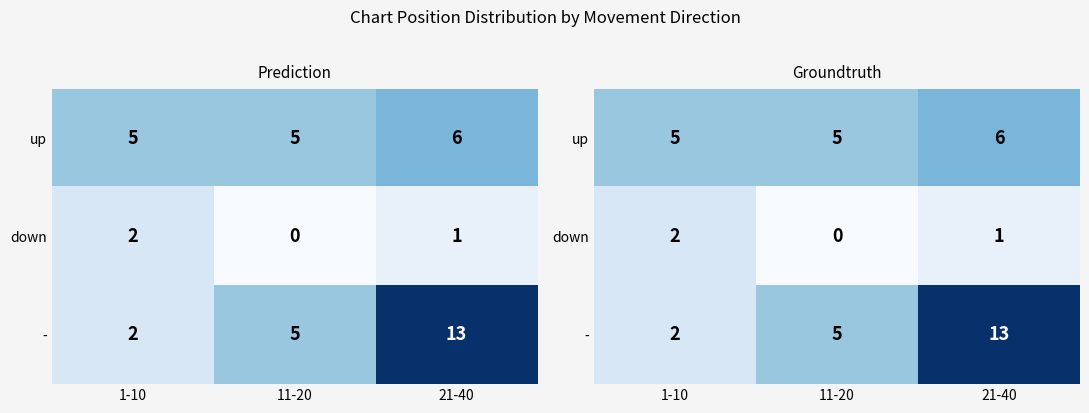

Where is - nearest to the value 7?

11-20